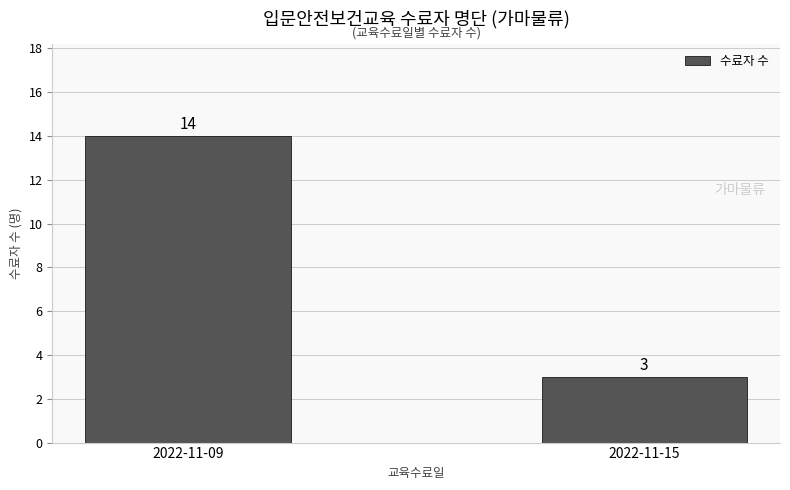

What is the difference between the values at 2022-11-15 and 2022-11-09?

11